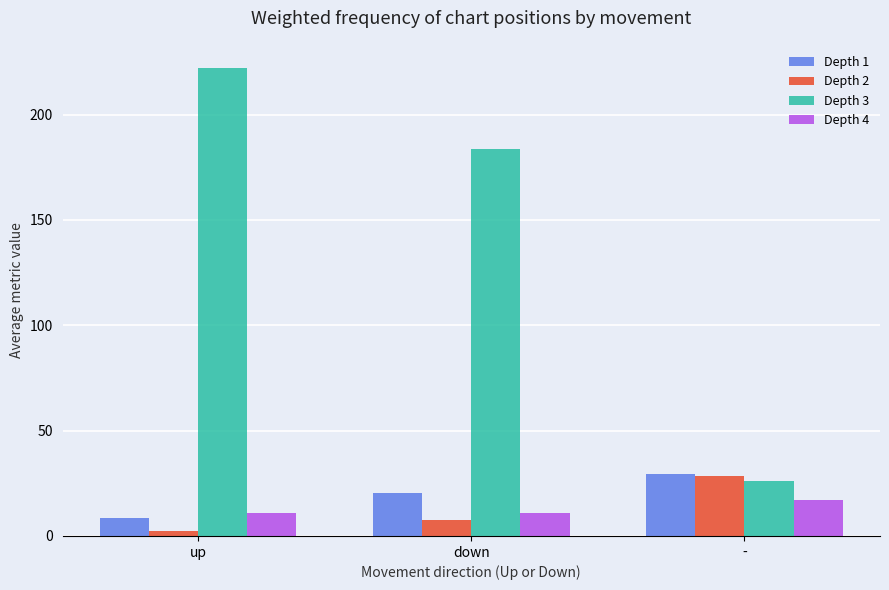

Reading left to right, transcribe all the data shown in this chart.

Depth 1: up=8.4	down=20.4	-=29.4
Depth 2: up=2.5	down=7.4	-=28.4
Depth 3: up=222.0	down=183.8	-=26.3
Depth 4: up=11.0	down=11.0	-=17.0